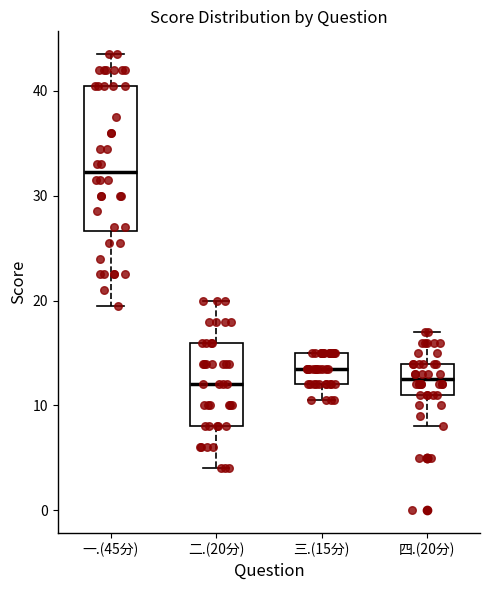

Reading left to right, read every box against the y-axis: the position of its median line, the range the box covers, and the ends of its whiskers. The values are not printed on the chart, so give them approximately, as read against the axis.

一.(45分): median 32, box 27 to 41, whiskers 20 to 44
二.(20分): median 12, box 8 to 16, whiskers 4 to 20
三.(15分): median 14, box 12 to 15, whiskers 11 to 15
四.(20分): median 13, box 11 to 14, whiskers 8 to 17